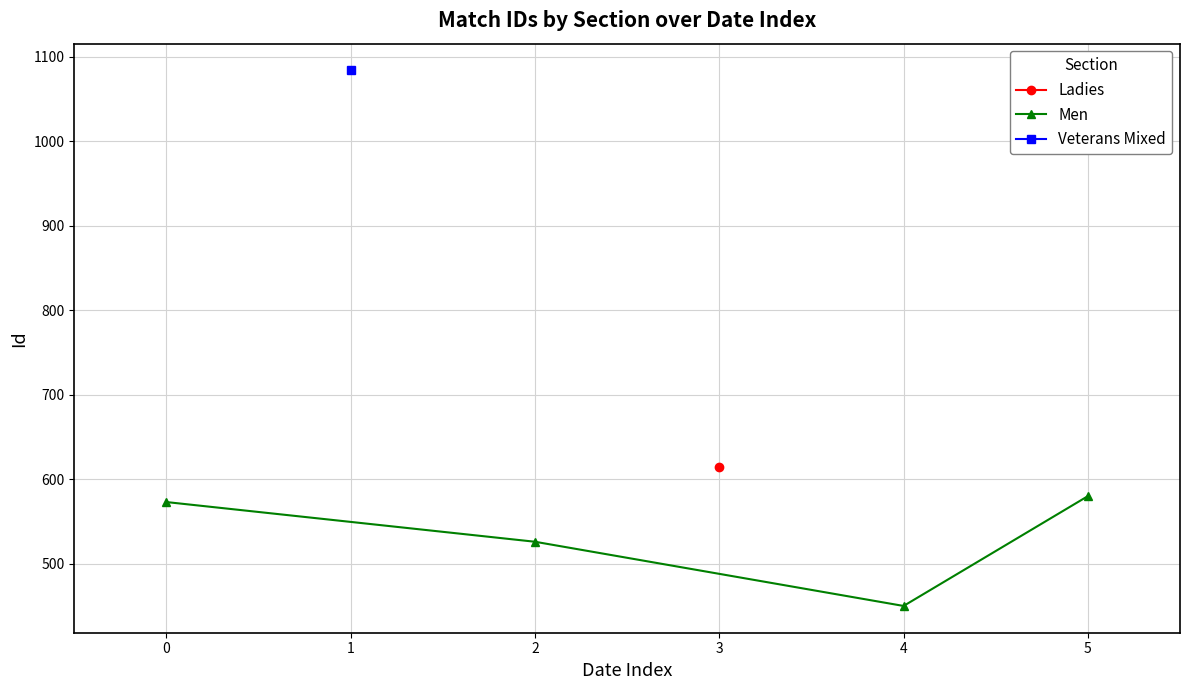

What is the maximum value for Men?

580